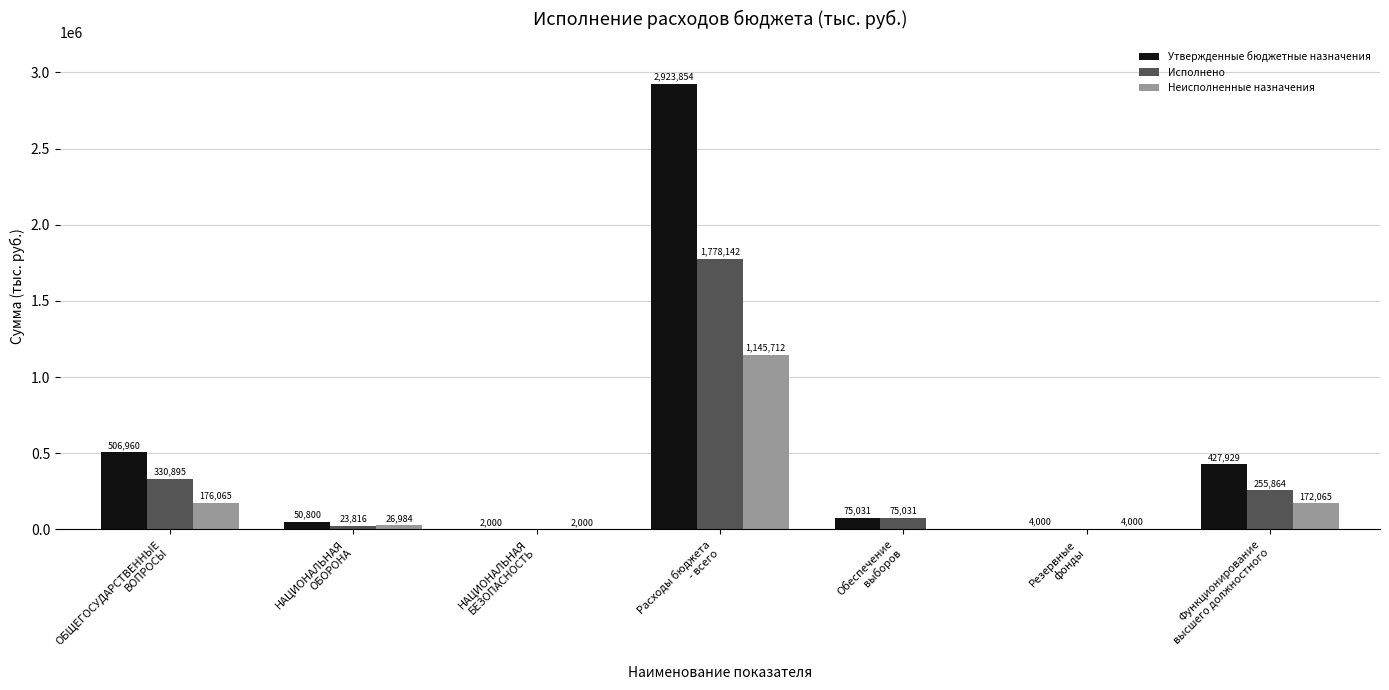

What is the total value across all series at НАЦИОНАЛЬНАЯ
ОБОРОНА?

101600.0